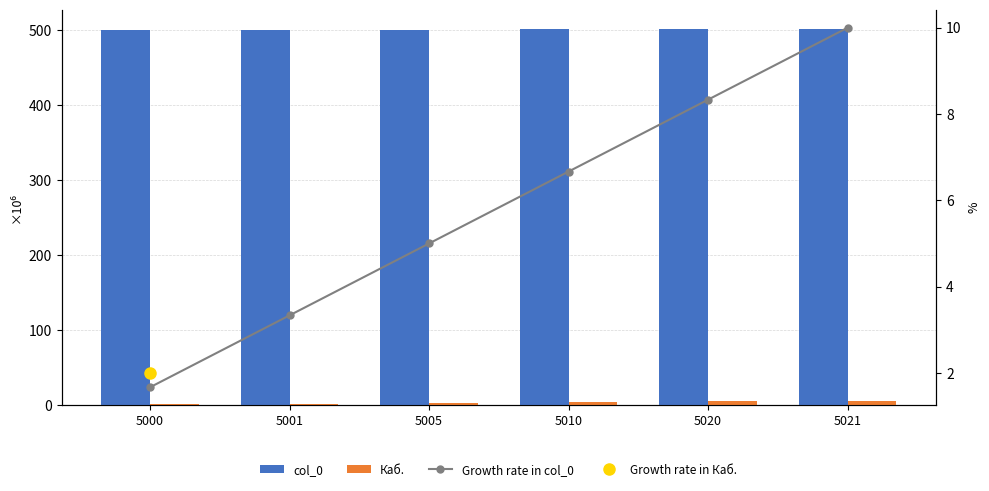

Which category has the lowest value in the Каб. series?

5000